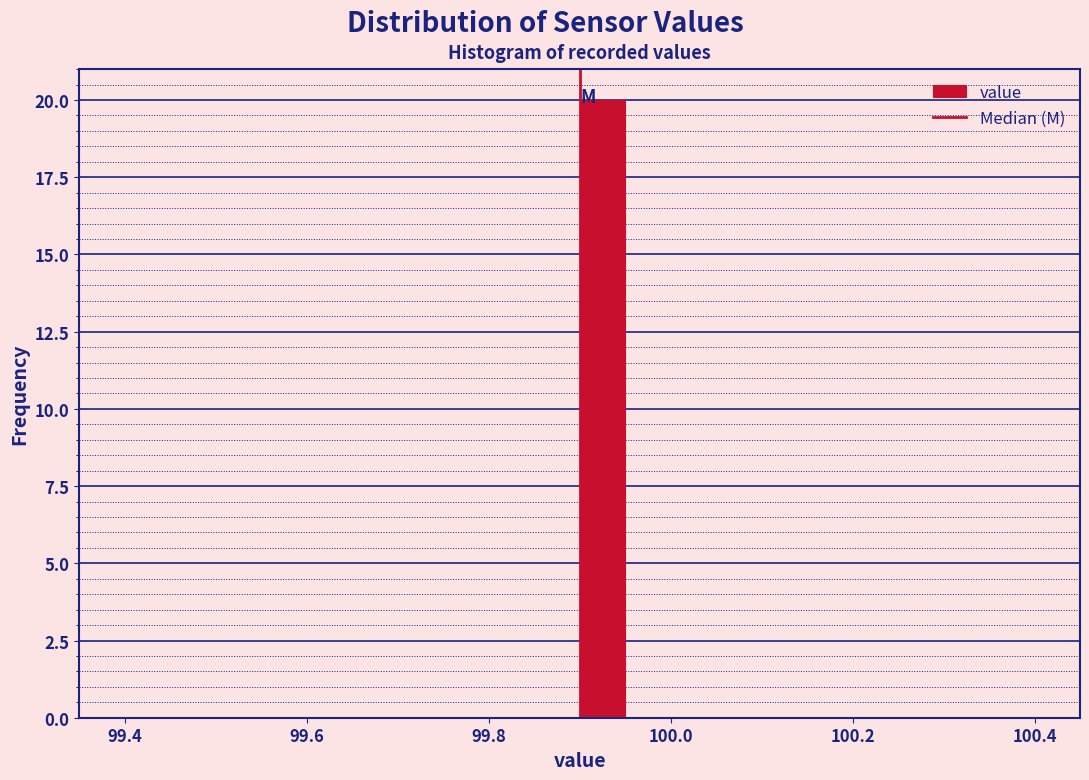

Read against the x-axis, roughly where is the centre of the tallest bar?

99.92